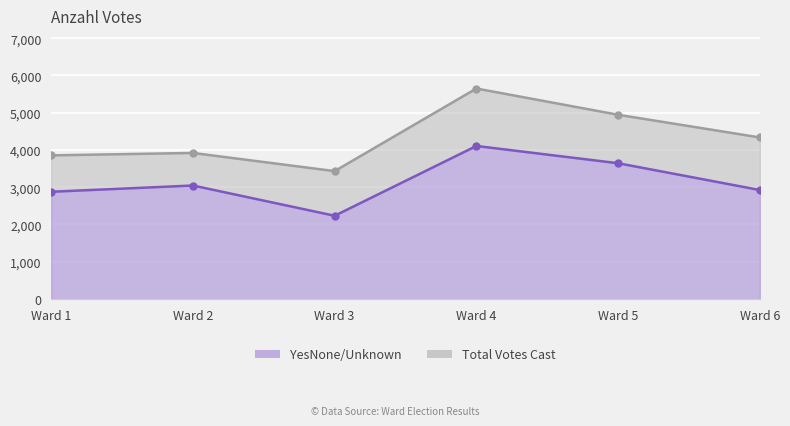

The value of Total Votes Cast at Ward 5 is 7497. True or false?

False